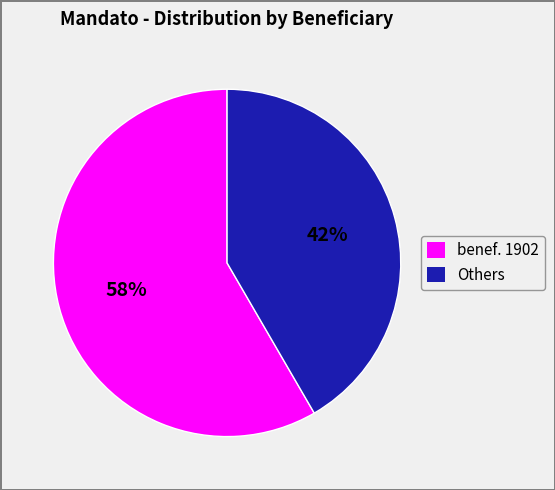

To the nearest percent, what is the average slice percentage?

50%